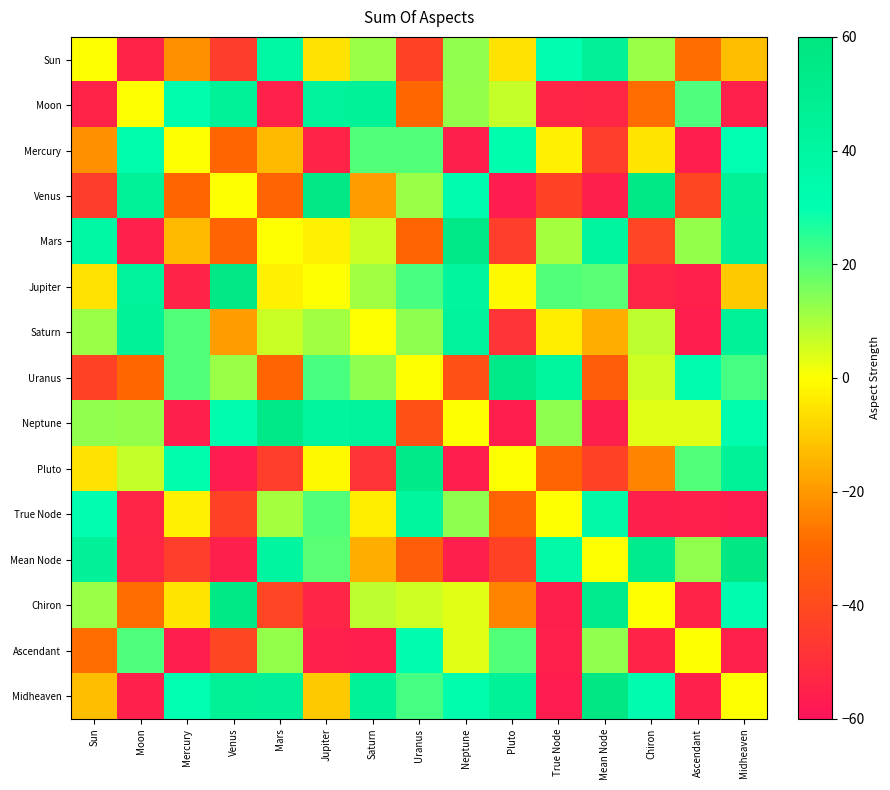

At which category is the sum across all series the highest?

Midheaven